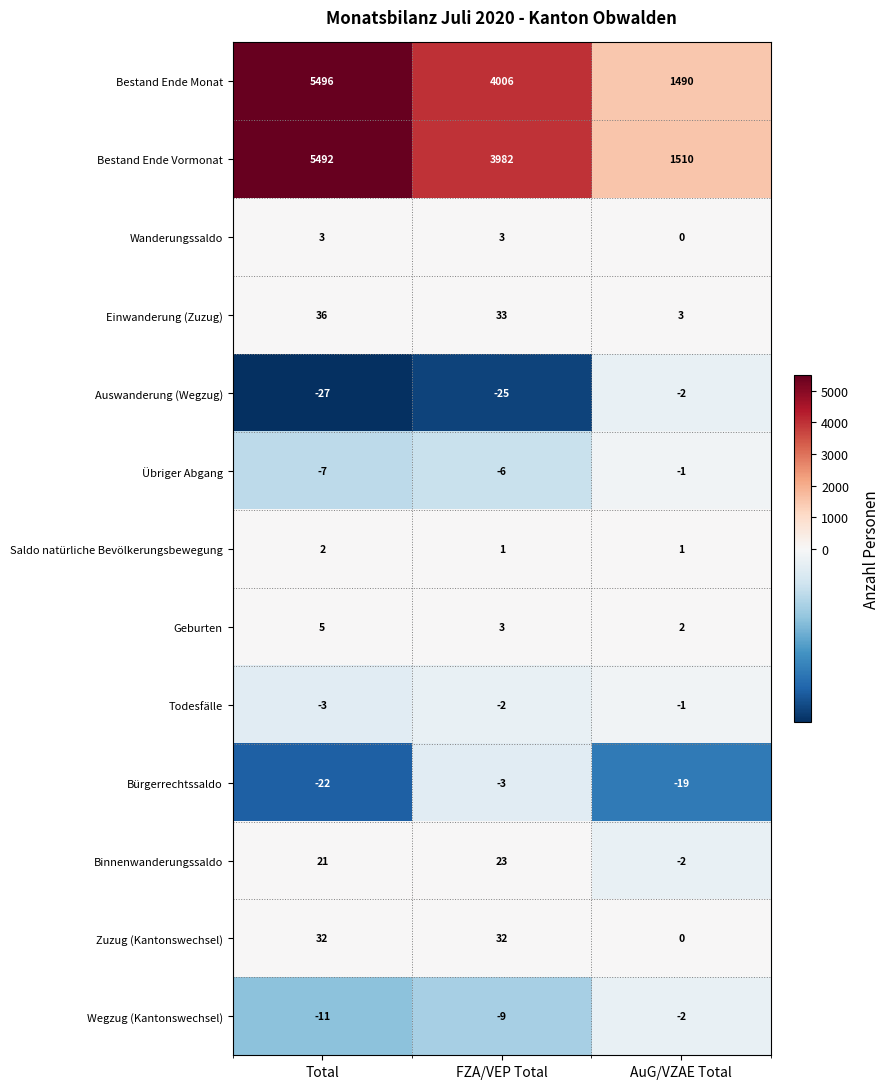

The Auswanderung (Wegzug) series shows -3 at AuG/VZAE Total. True or false?

False